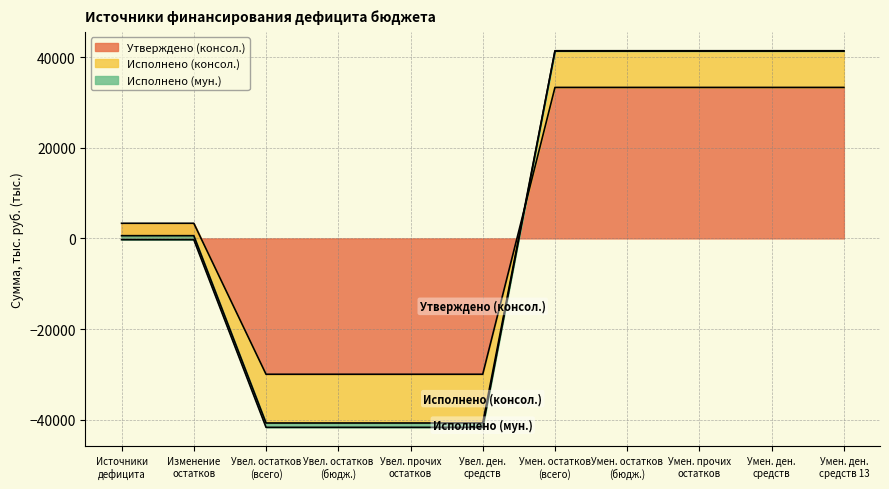

What is the minimum value for Утверждено (консол.)?

-29956.1